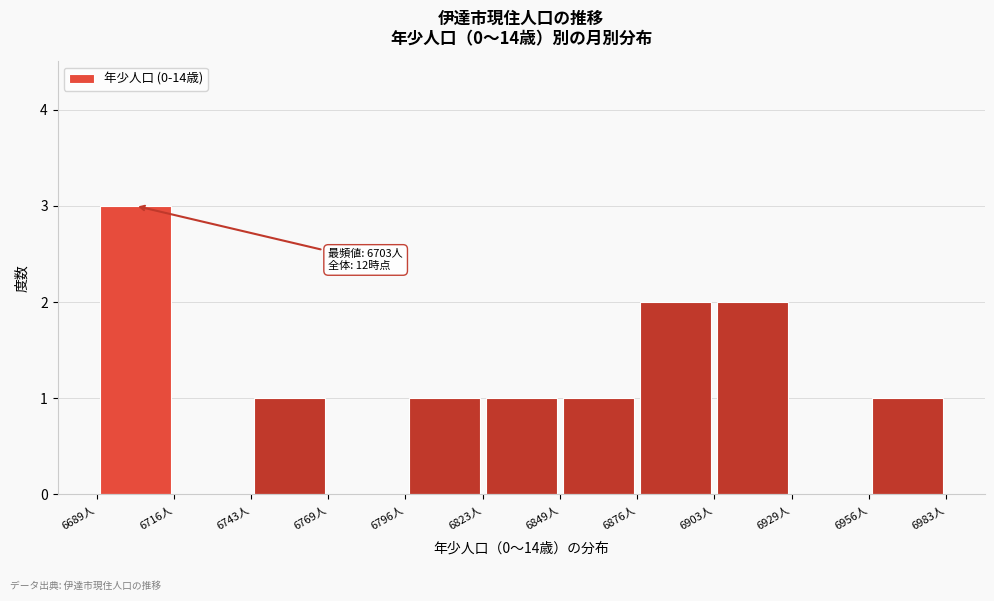

Which range on the x-axis has the tallest bar?

6690 to 6715